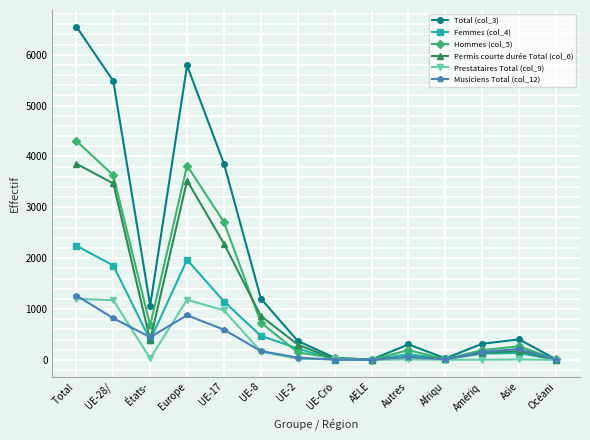

How many distinct data groups are displayed?

6